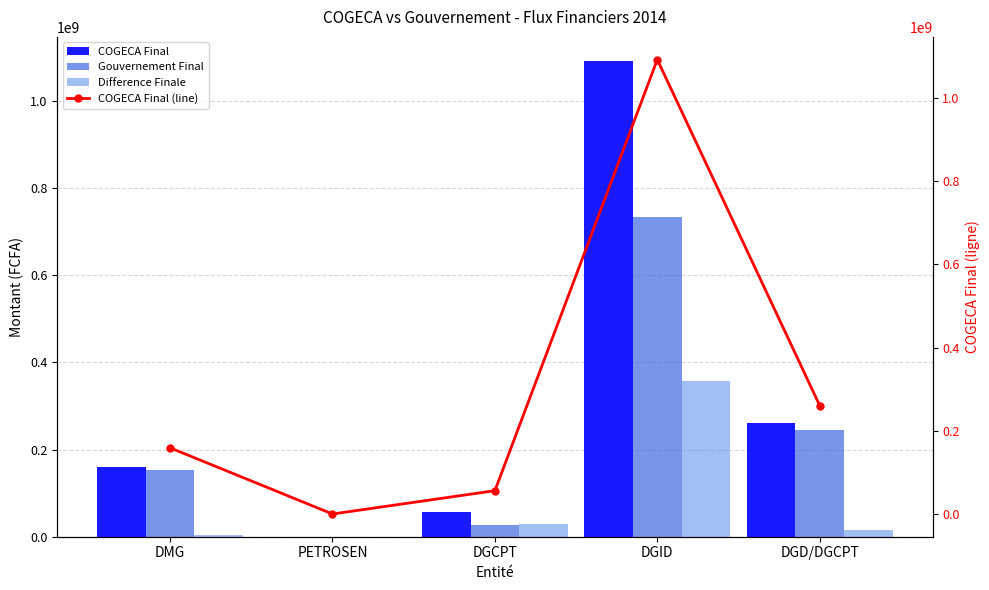

The Difference Finale series shows 16136918 at DGD/DGCPT. True or false?

True